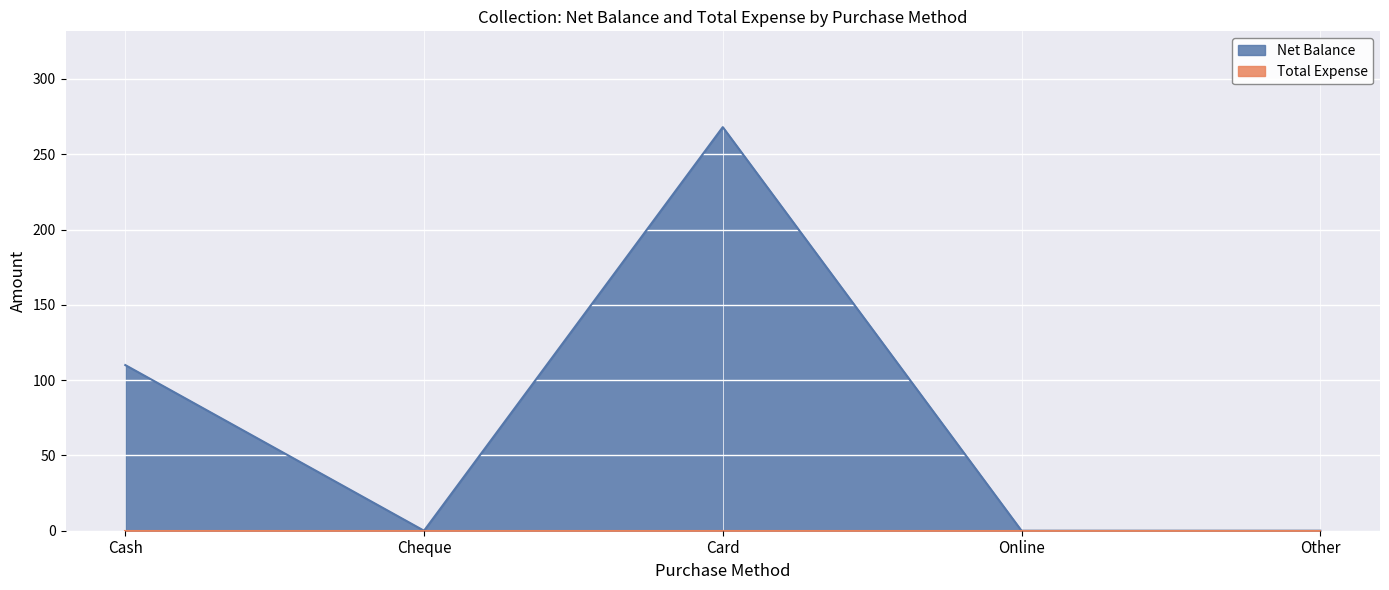

What is the change in value from Cash to Other?

-110